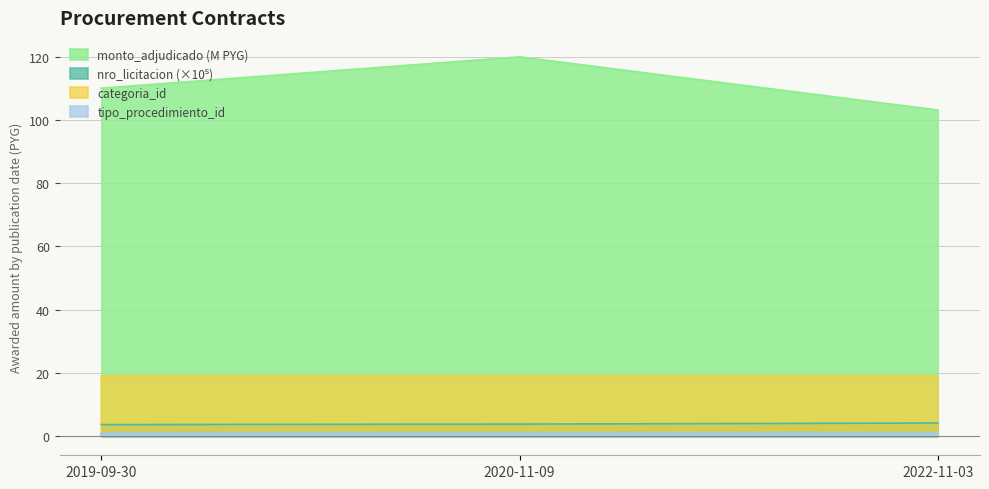

How many distinct data groups are displayed?

4